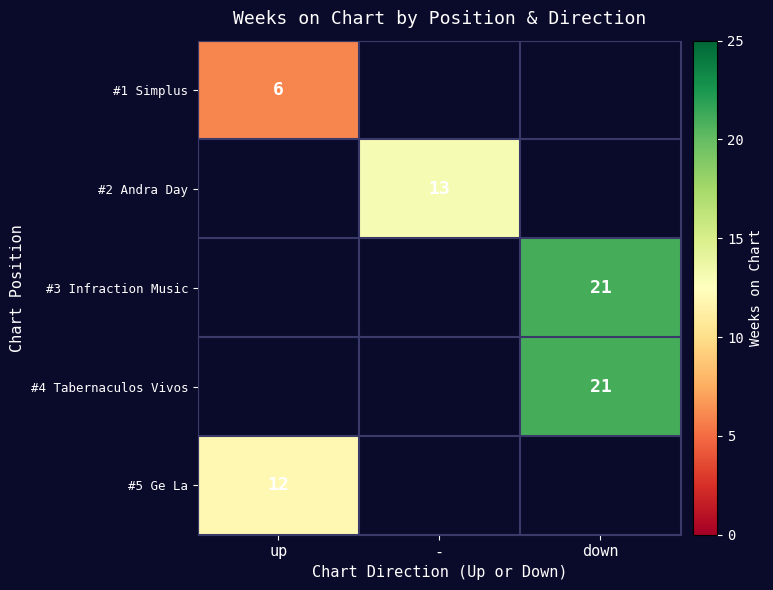

The value of #4 Tabernaculos Vivos at down is 34. True or false?

False